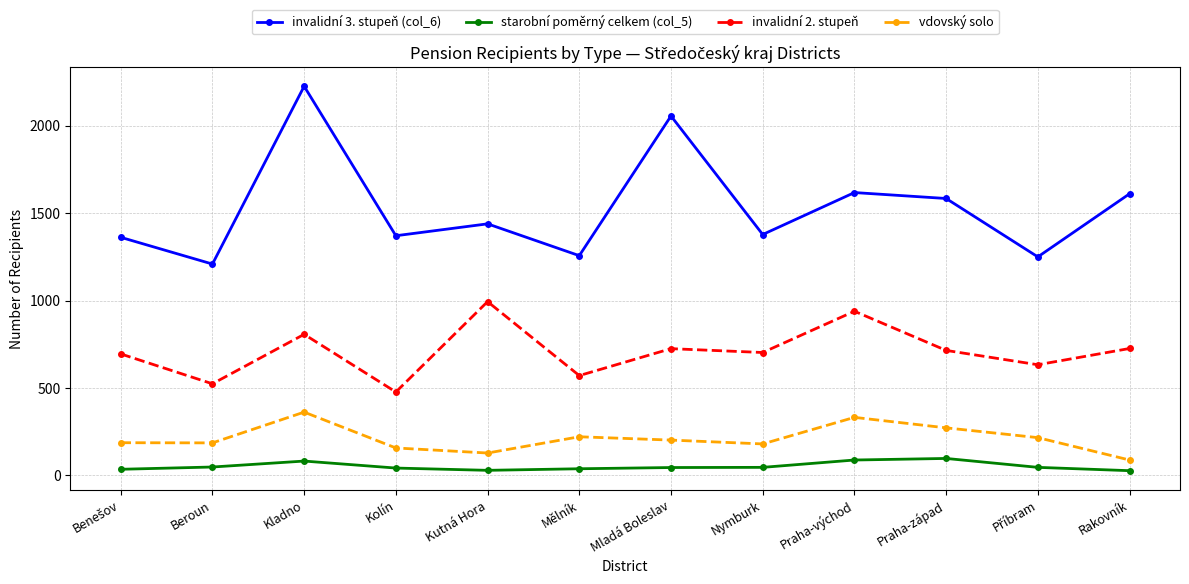

What is the label of the 3rd point from the left?

Kladno